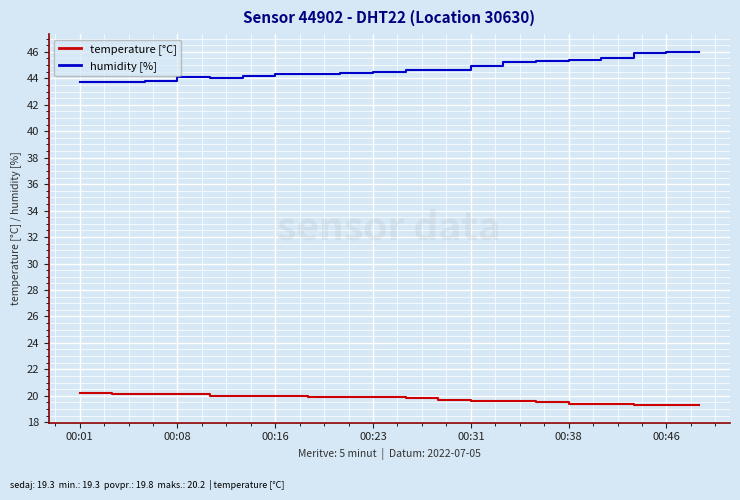

List the series in order of their peak value, lowest first.

temperature [°C], humidity [%]